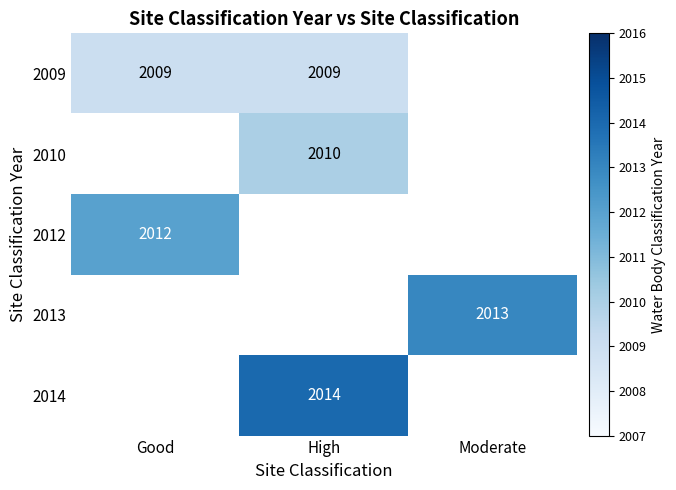

Is it true that 2013 equals 2013 at Moderate?

True